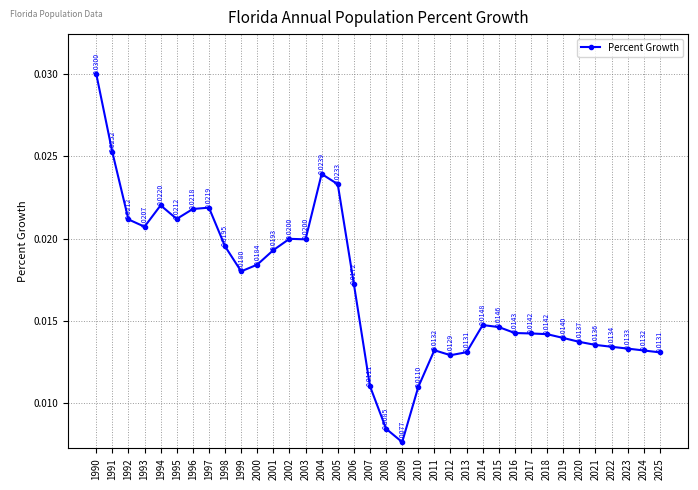

Count the values in the range 0 to 1.

36